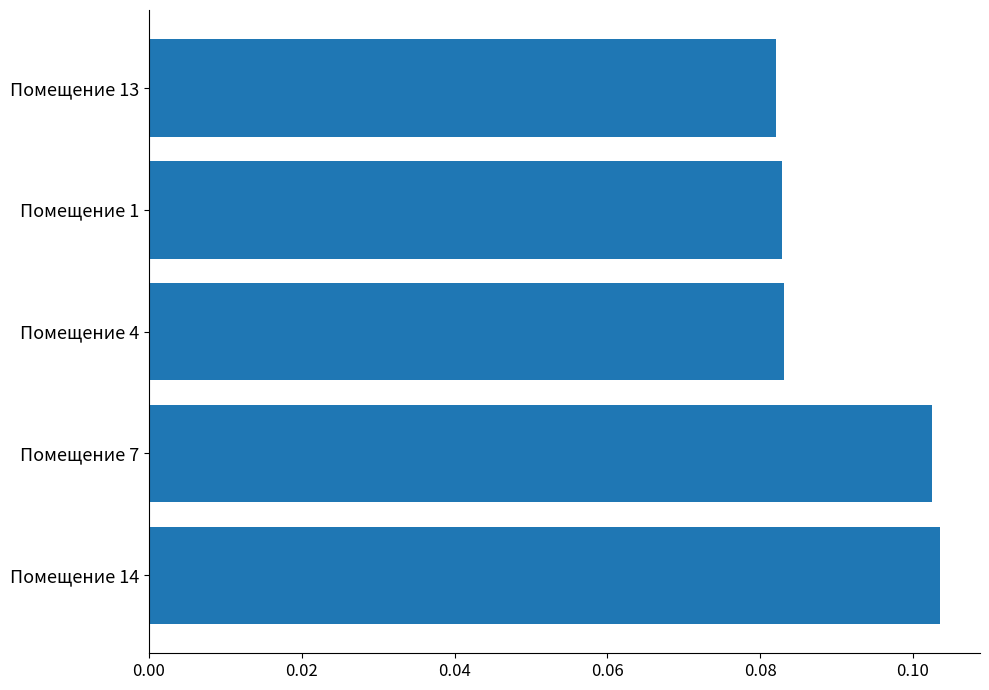

How many distinct data groups are displayed?

1